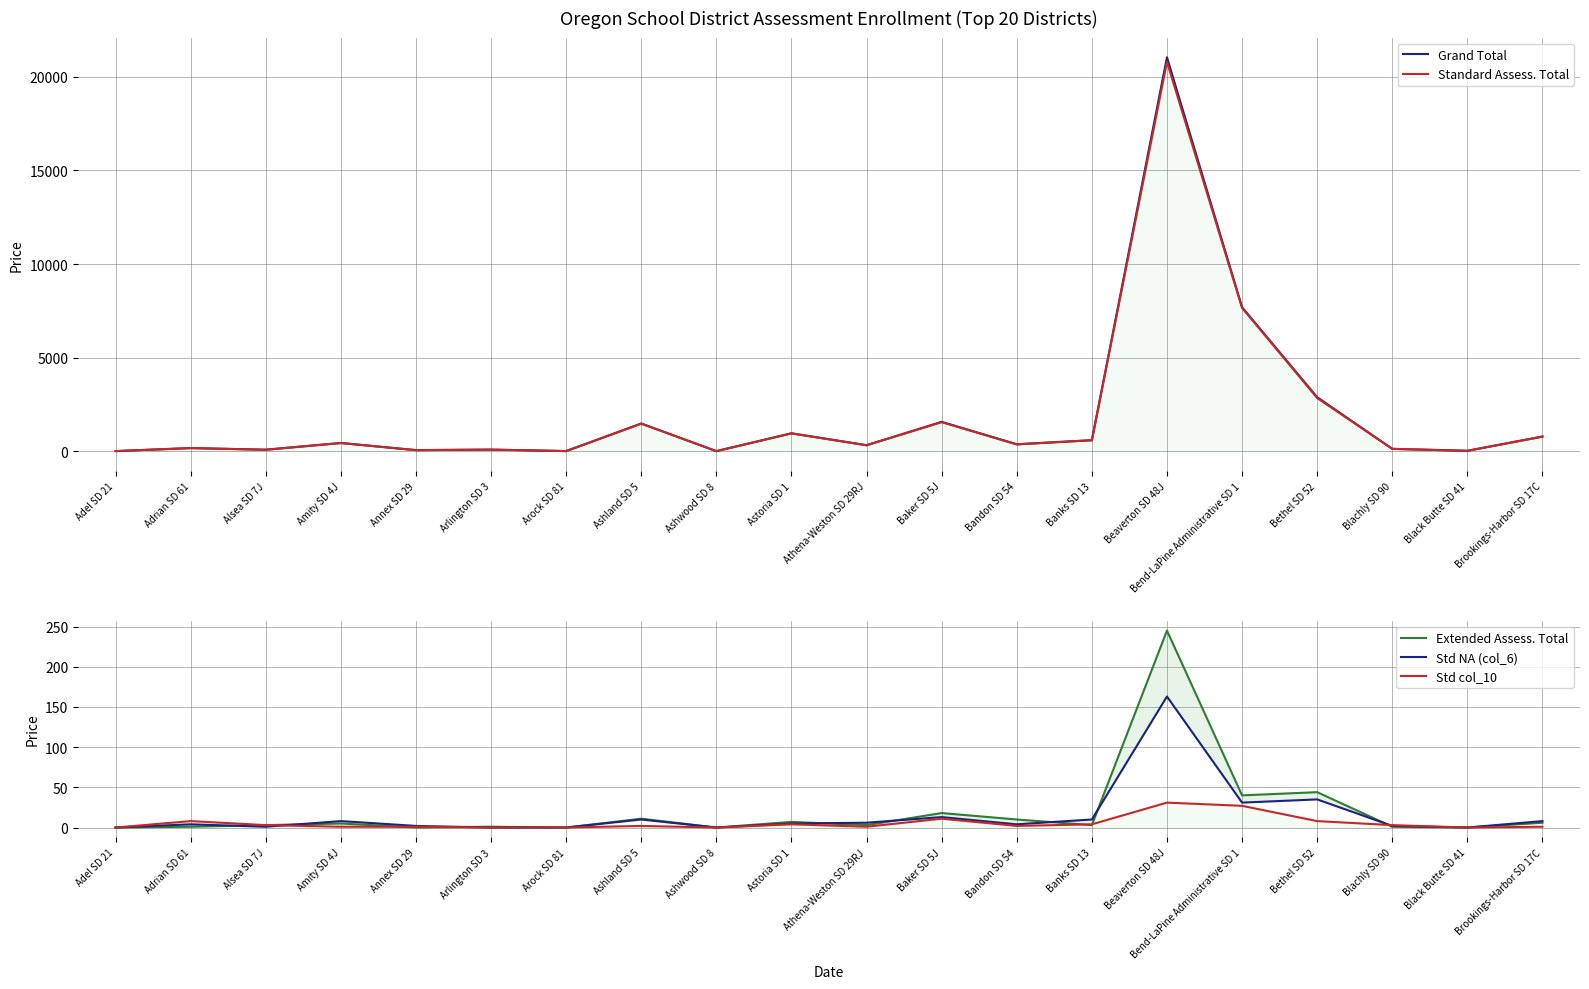

True or false: Std NA (col_6) and Standard Assess. Total cross at least once.

False